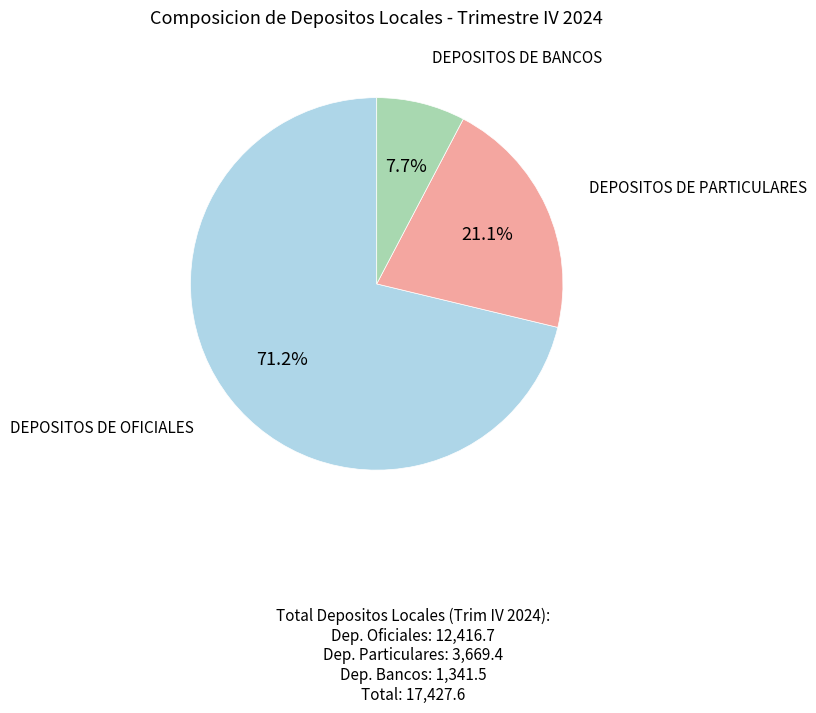

To the nearest percent, what is the difference between the DEPOSITOS DE BANCOS and DEPOSITOS DE OFICIALES slice percentages?

64%